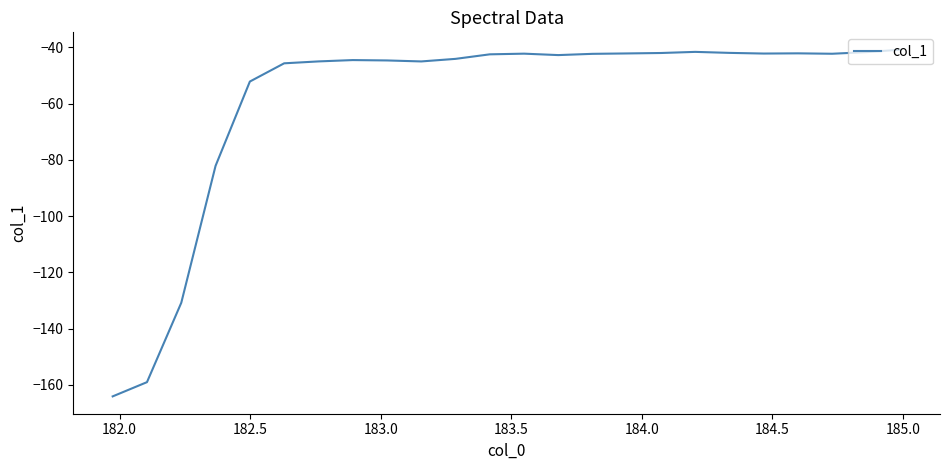

What is the difference between the maximum and minimum values?

123.2